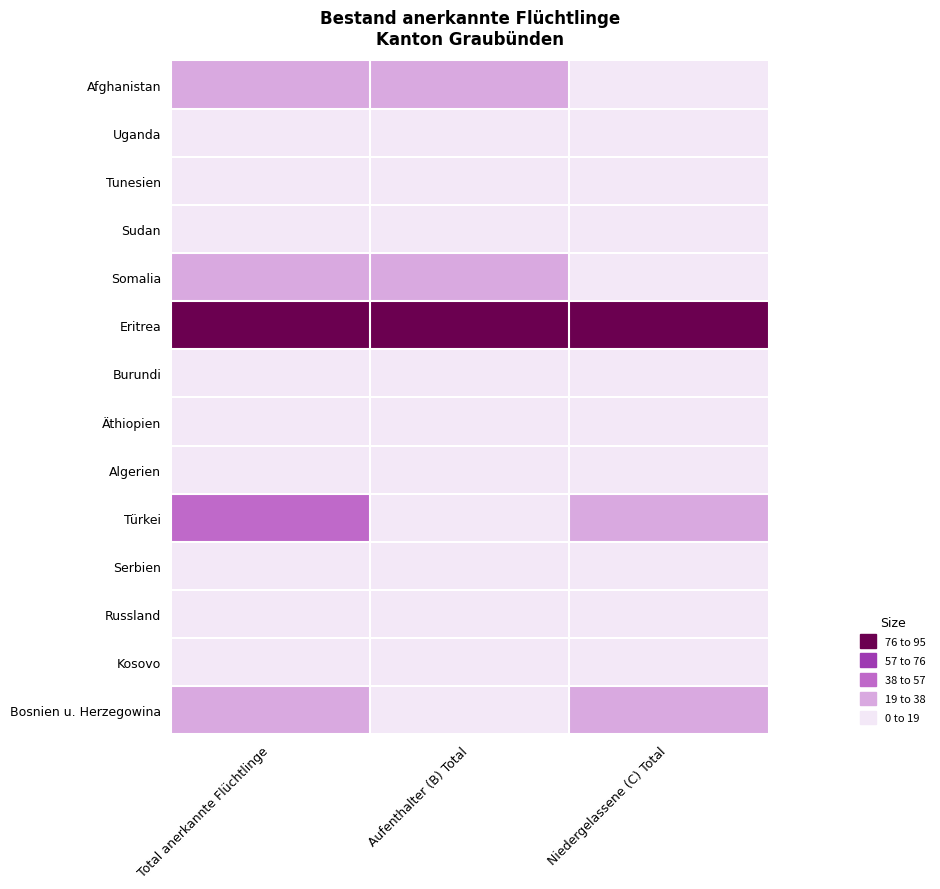

What is the total value across all series at Niedergelassene (C) Total?

231